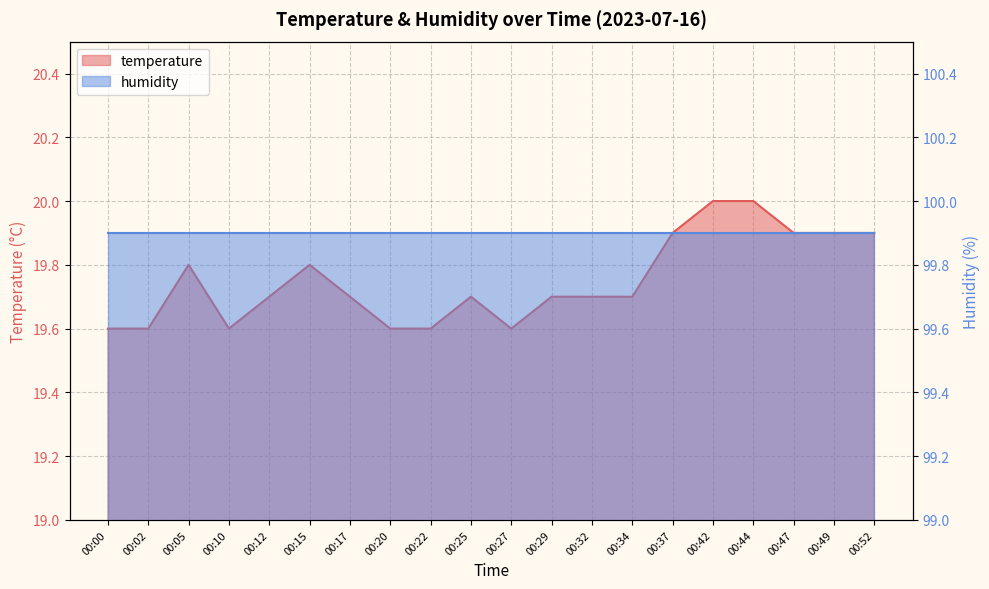

How many interior local peaks (higher than both neighbors) does the data have?

3